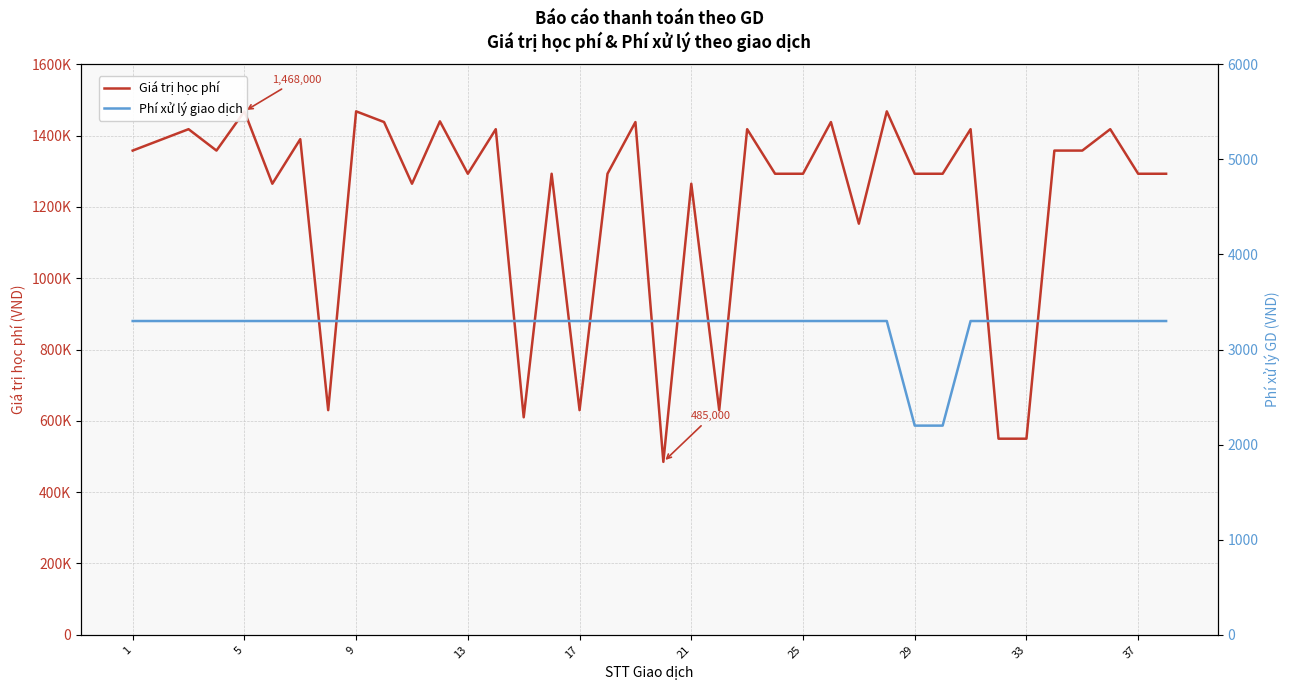

Reading left to right, list all the values displayed in this chart.

Giá trị học phí: 1358000	1388000	1418000	1358000	1468000	1265000	1390000	630000	1468000	1438000	1265000	1440000	1293000	1418000	610000	1293000	630000	1293000	1438000	485000	1265000	630000	1418000	1293000	1293000	1438000	1153000	1468000	1293000	1293000	1418000	550000	550000	1358000	1358000	1418000	1293000	1293000
Phí xử lý giao dịch: 3300	3300	3300	3300	3300	3300	3300	3300	3300	3300	3300	3300	3300	3300	3300	3300	3300	3300	3300	3300	3300	3300	3300	3300	3300	3300	3300	3300	2200	2200	3300	3300	3300	3300	3300	3300	3300	3300